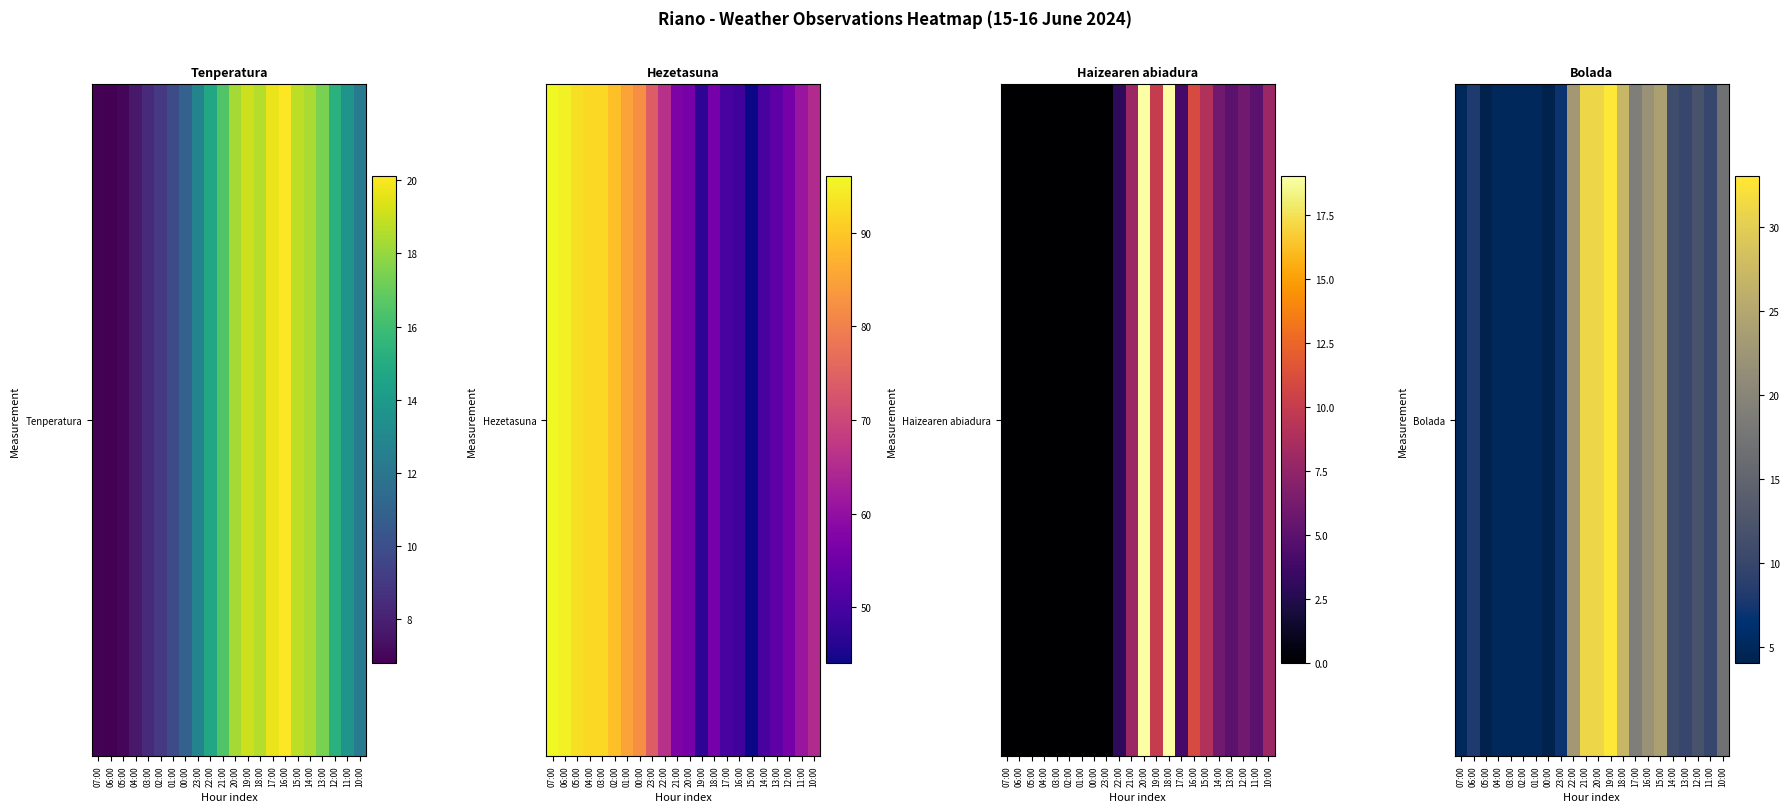

True or false: the data shows 5 at 11:00.

False